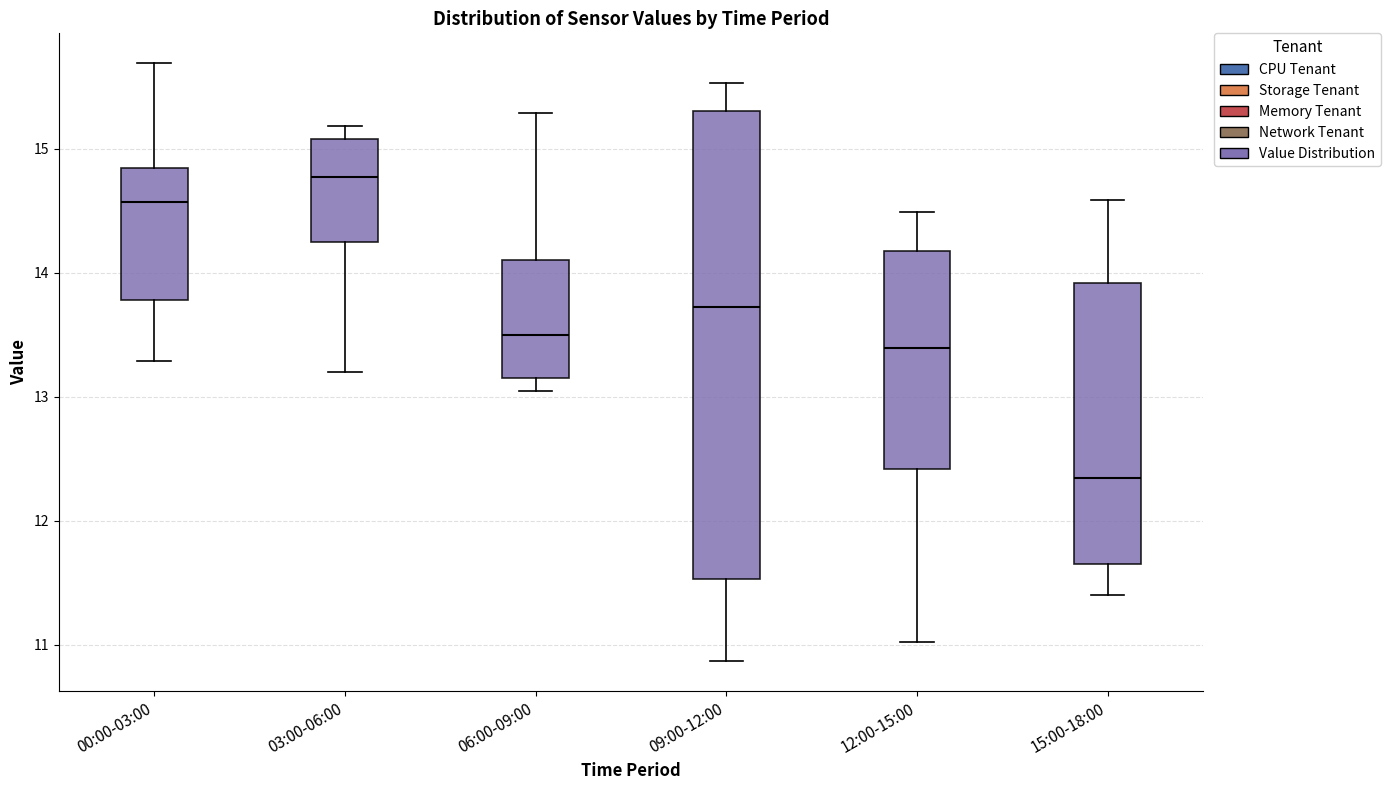

Comparing the boxes themselves (not the whiskers), which one is the tallest?

09:00-12:00